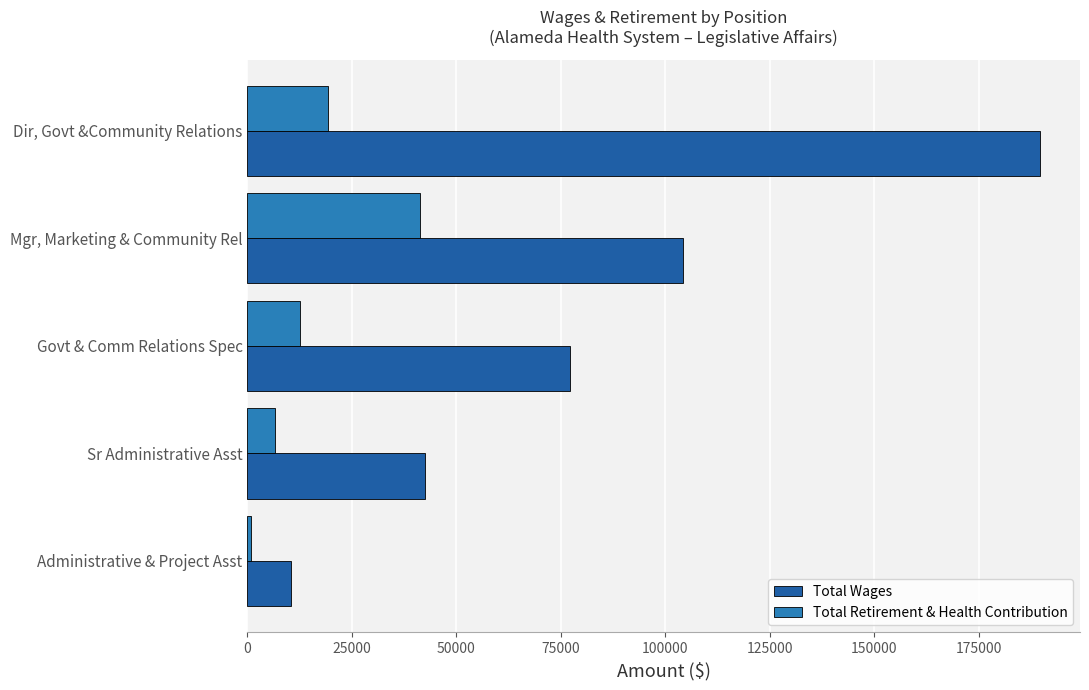

What is the difference between the second highest and second lowest values in the Total Wages series?

61747